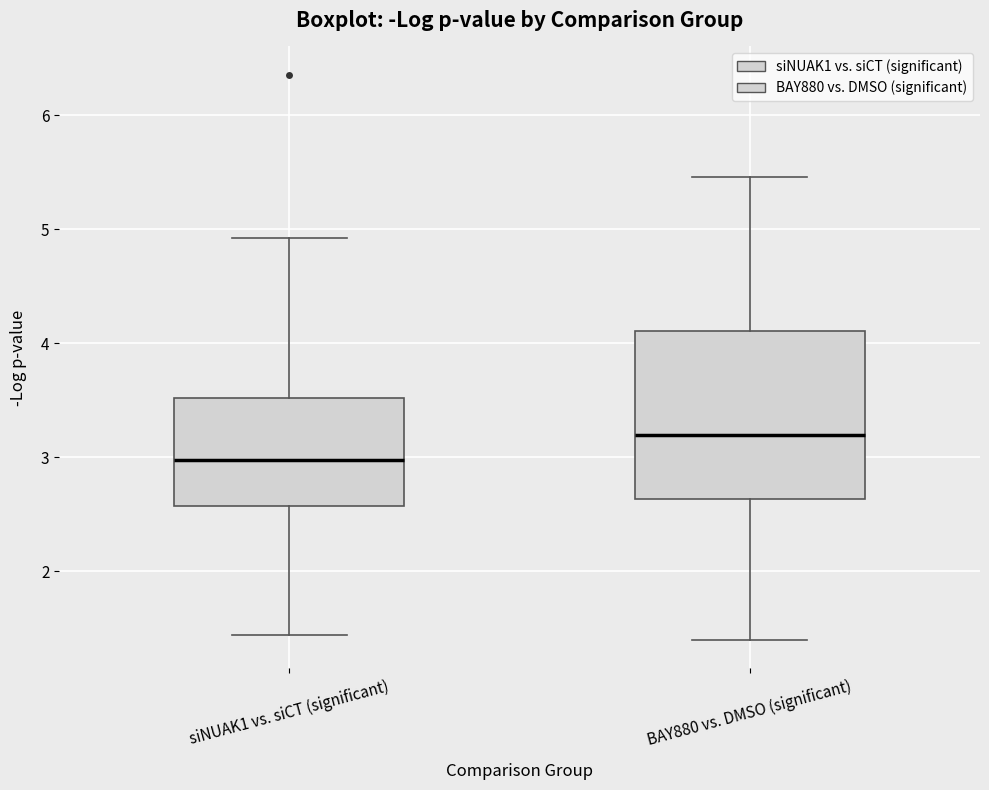

Which box is the tallest, from its lower edge to its upper edge?

BAY880 vs. DMSO (significant)